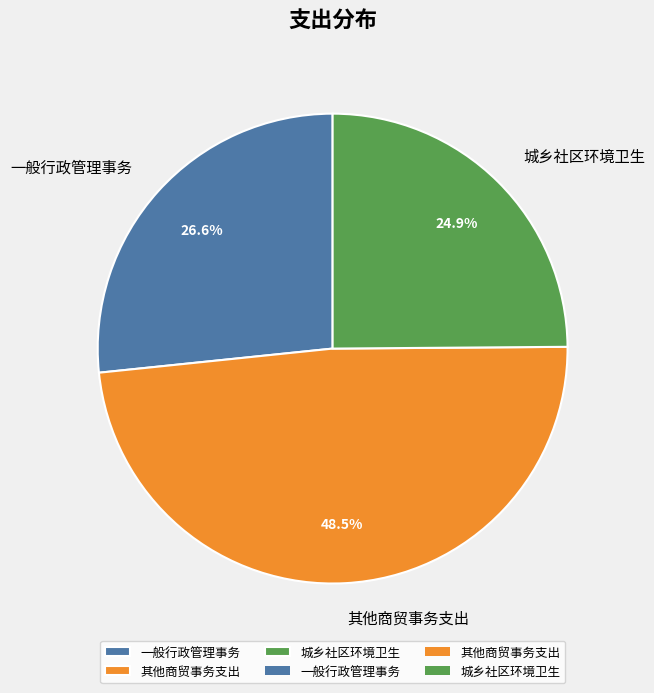

To the nearest percent, what is the difference between the largest and smallest slice percentages?

24%